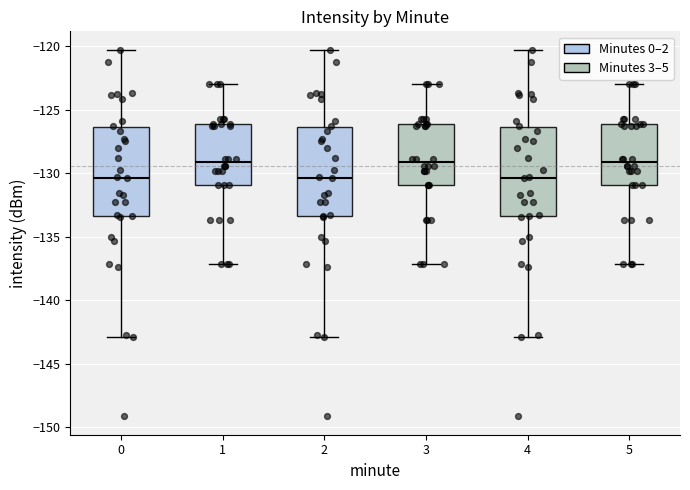

Reading left to right, transcribe this box plot: for each box, give where its median line is, the range the box spans, and where its two whiskers end, as read against the y-axis. The values are not printed on the chart, so give them approximately, as read against the axis.

0: median -130.5, box -133.5 to -126.5, whiskers -143.0 to -120.5
1: median -129.0, box -131.0 to -126.0, whiskers -137.0 to -123.0
2: median -130.5, box -133.5 to -126.5, whiskers -143.0 to -120.5
3: median -129.0, box -131.0 to -126.0, whiskers -137.0 to -123.0
4: median -130.5, box -133.5 to -126.5, whiskers -143.0 to -120.5
5: median -129.0, box -131.0 to -126.0, whiskers -137.0 to -123.0